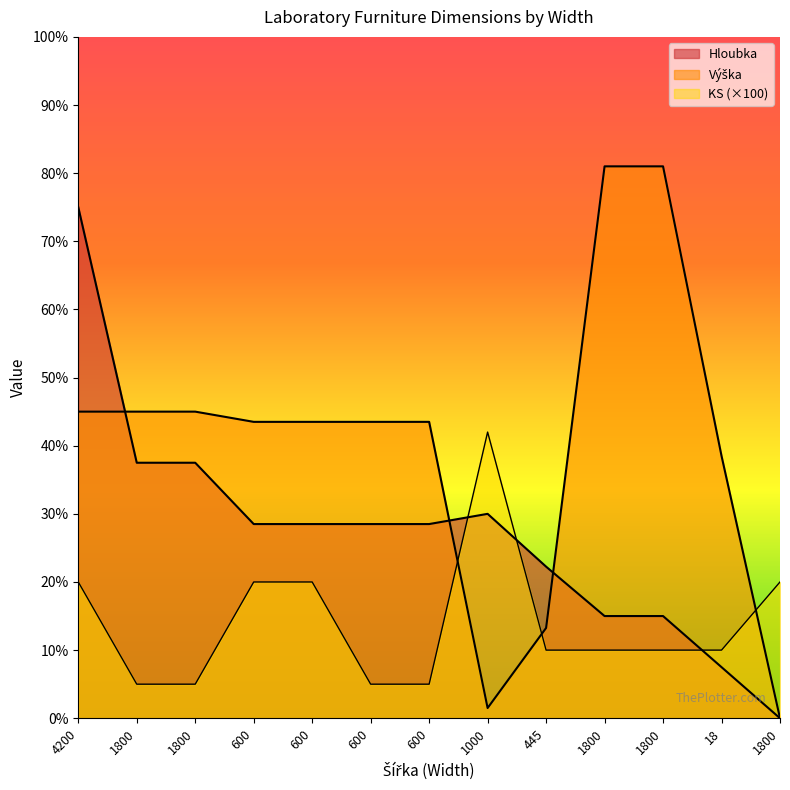

At which label does KS first exceed 200?

4200